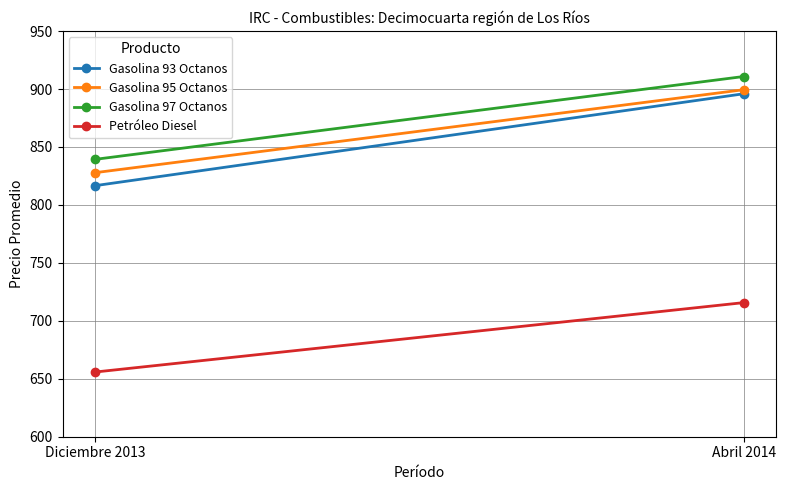

How many lines are shown in the chart?

4